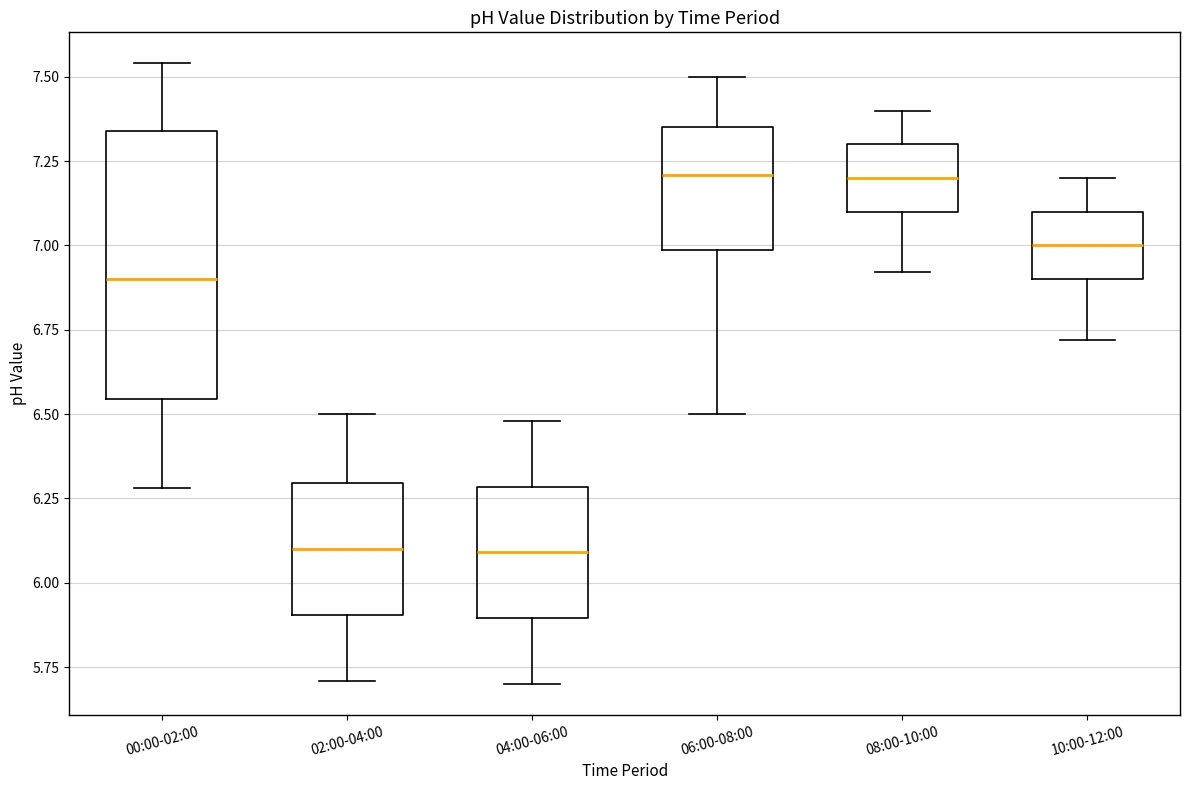

Where does the lower whisker of the box for 06:00-08:00 end on the y-axis? The values are not printed on the chart, so give them approximately, as read against the axis.

6.50